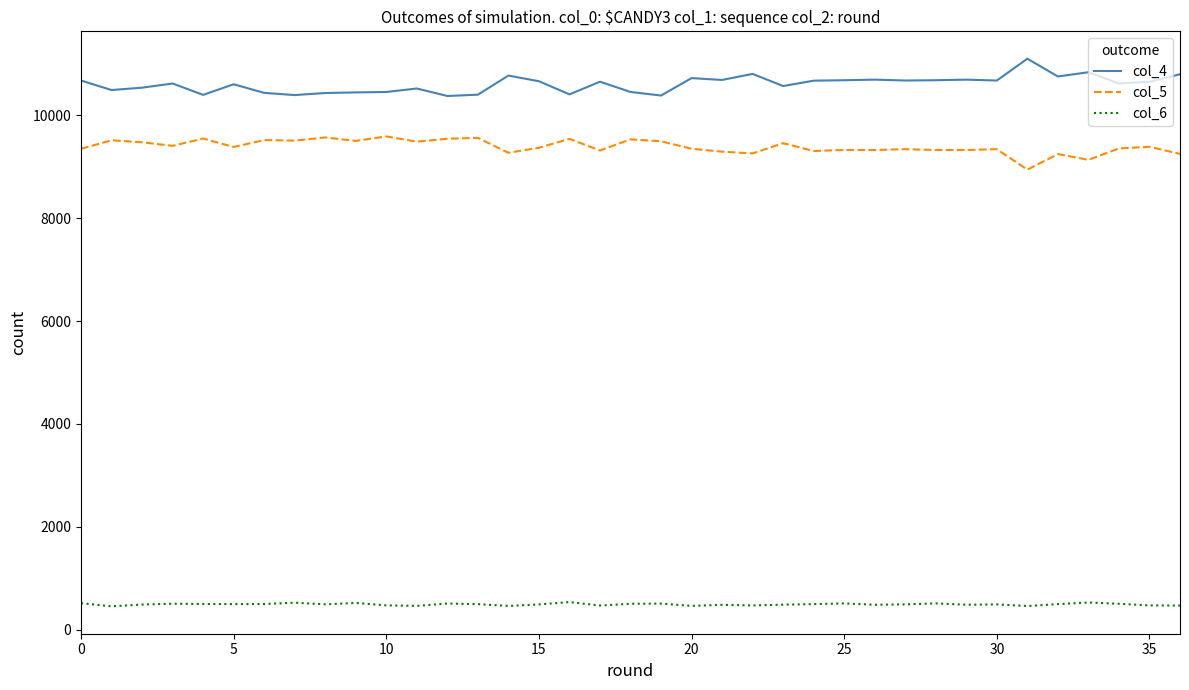

What is the difference between the maximum and minimum values in the col_4 series?

725